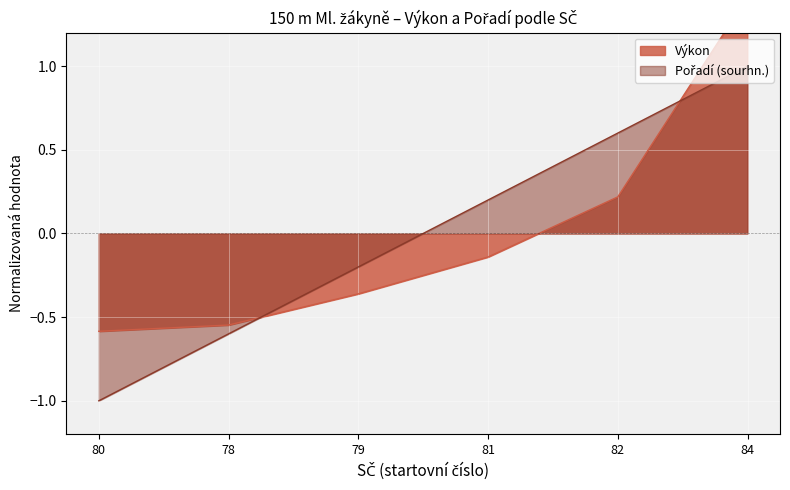

Reading left to right, what are all the values shown in this chart?

Výkon: -0.6	-0.5	-0.4	-0.1	0.2	1.4
Pořadí (sourhn.): -1.0	-0.6	-0.2	0.2	0.6	1.0